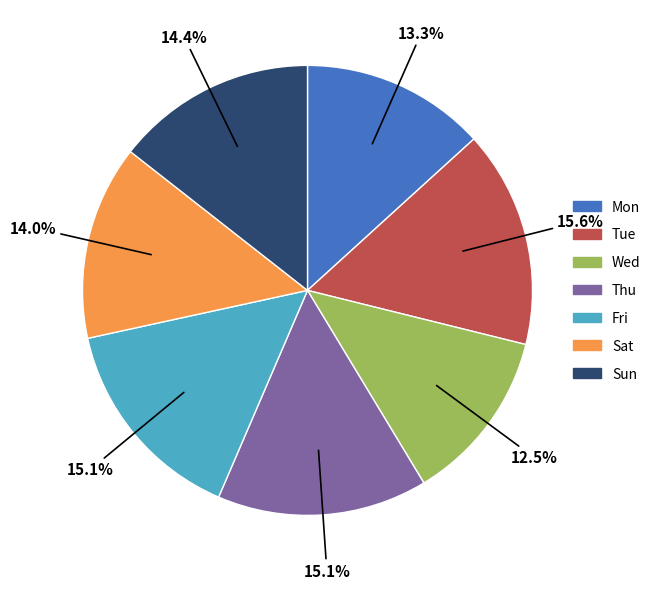

To the nearest percent, what percentage of the pie is Tue?

16%